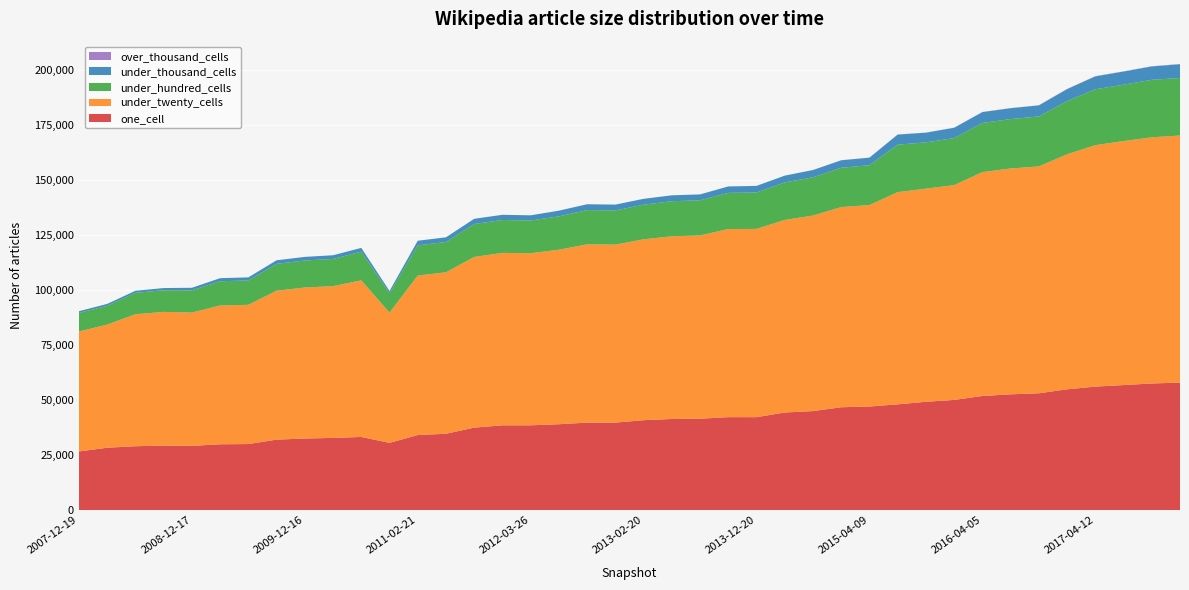

Reading left to right, transcribe all the data shown in this chart.

one_cell: 2007-12-19=26594	2008-04-01=28277	2008-06-27=28957	2008-10-10=29237	2008-12-17=29111	2009-04-06=29842	2009-06-17=29948	2009-09-25=31958	2009-12-16=32458	2010-04-01=32744	2010-07-26=33169	2010-11-17=30487	2011-02-21=34044	2011-06-10=34624	2011-09-05=37412	2012-01-18=38454	2012-03-26=38460	2012-07-13=38947	2012-10-31=39679	2012-12-11=39690	2013-02-20=40781	2013-05-21=41330	2013-07-09=41455	2013-09-10=42171	2013-12-20=42157	2014-03-28=44274	2014-09-08=44915	2015-01-19=46660	2015-04-09=46989	2015-07-03=47984	2015-10-01=49137	2016-01-04=50000	2016-04-05=51774	2016-07-04=52529	2016-10-07=53005	2016-12-27=54806	2017-04-12=56038	2017-07-24=56726	2017-10-12=57461	2017-12-22=57847
under_twenty_cells: 2007-12-19=54444	2008-04-01=55927	2008-06-27=59926	2008-10-10=60725	2008-12-17=60537	2009-04-06=63027	2009-06-17=63231	2009-09-25=67634	2009-12-16=68575	2010-04-01=68915	2010-07-26=71105	2010-11-17=59147	2011-02-21=72415	2011-06-10=73320	2011-09-05=77495	2012-01-18=78306	2012-03-26=78134	2012-07-13=79250	2012-10-31=80952	2012-12-11=80825	2013-02-20=82140	2013-05-21=82962	2013-07-09=83218	2013-09-10=85418	2013-12-20=85488	2014-03-28=87447	2014-09-08=88807	2015-01-19=90875	2015-04-09=91499	2015-07-03=96348	2015-10-01=96797	2016-01-04=97516	2016-04-05=101665	2016-07-04=102557	2016-10-07=103003	2016-12-27=106715	2017-04-12=109638	2017-07-24=110791	2017-10-12=111785	2017-12-22=112197
under_hundred_cells: 2007-12-19=8437	2008-04-01=8538	2008-06-27=9721	2008-10-10=9836	2008-12-17=10095	2009-04-06=11009	2009-06-17=11052	2009-09-25=12180	2009-12-16=12267	2010-04-01=12350	2010-07-26=13049	2010-11-17=8823	2011-02-21=13711	2011-06-10=13758	2011-09-05=14956	2012-01-18=14935	2012-03-26=14872	2012-07-13=15157	2012-10-31=15571	2012-12-11=15524	2013-02-20=15722	2013-05-21=15922	2013-07-09=15957	2013-09-10=16423	2013-12-20=16541	2014-03-28=17045	2014-09-08=17354	2015-01-19=17873	2015-04-09=18072	2015-07-03=21565	2015-10-01=21013	2016-01-04=21370	2016-04-05=22311	2016-07-04=22434	2016-10-07=22723	2016-12-27=24155	2017-04-12=25403	2017-07-24=25620	2017-10-12=26109	2017-12-22=26124
under_thousand_cells: 2007-12-19=807	2008-04-01=841	2008-06-27=946	2008-10-10=987	2008-12-17=1163	2009-04-06=1392	2009-06-17=1406	2009-09-25=1625	2009-12-16=1640	2010-04-01=1669	2010-07-26=1701	2010-11-17=983	2011-02-21=2097	2011-06-10=2117	2011-09-05=2368	2012-01-18=2350	2012-03-26=2344	2012-07-13=2564	2012-10-31=2634	2012-12-11=2631	2013-02-20=2653	2013-05-21=2674	2013-07-09=2674	2013-09-10=2913	2013-12-20=2983	2014-03-28=3067	2014-09-08=3294	2015-01-19=3395	2015-04-09=3435	2015-07-03=4579	2015-10-01=4395	2016-01-04=4674	2016-04-05=4935	2016-07-04=4923	2016-10-07=4998	2016-12-27=5437	2017-04-12=5815	2017-07-24=5954	2017-10-12=6056	2017-12-22=6230
over_thousand_cells: 2007-12-19=0	2008-04-01=0	2008-06-27=0	2008-10-10=0	2008-12-17=0	2009-04-06=0	2009-06-17=0	2009-09-25=0	2009-12-16=0	2010-04-01=0	2010-07-26=0	2010-11-17=4	2011-02-21=4	2011-06-10=5	2011-09-05=5	2012-01-18=5	2012-03-26=5	2012-07-13=12	2012-10-31=12	2012-12-11=12	2013-02-20=12	2013-05-21=12	2013-07-09=12	2013-09-10=18	2013-12-20=22	2014-03-28=22	2014-09-08=40	2015-01-19=40	2015-04-09=40	2015-07-03=43	2015-10-01=41	2016-01-04=66	2016-04-05=67	2016-07-04=69	2016-10-07=70	2016-12-27=101	2017-04-12=103	2017-07-24=105	2017-10-12=106	2017-12-22=143